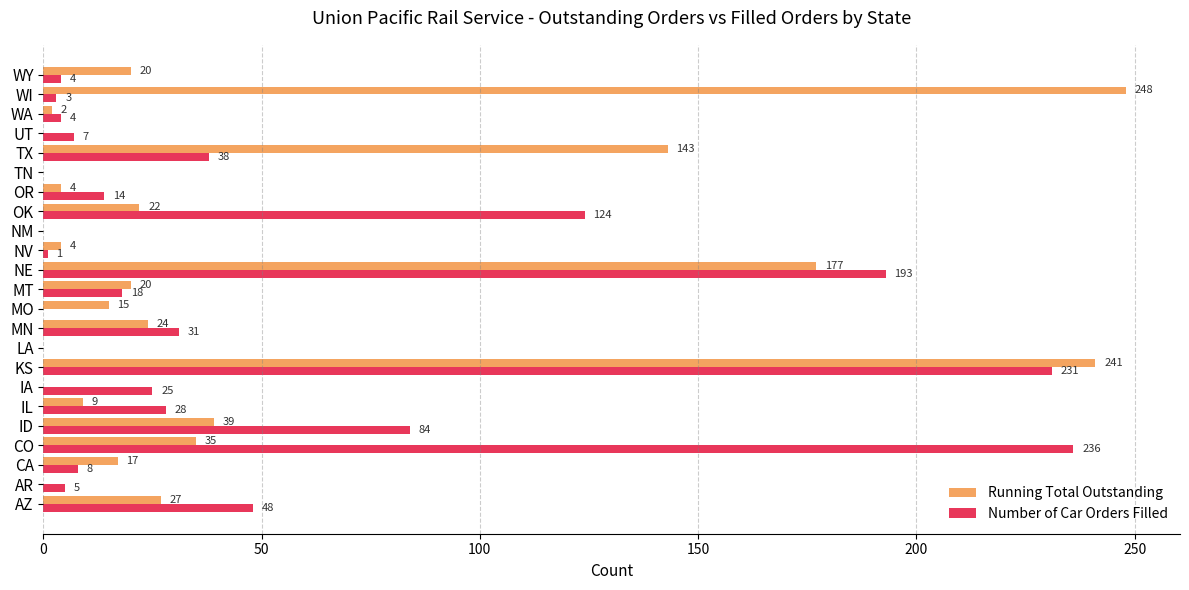

Which label corresponds to the largest value in the chart?

WI